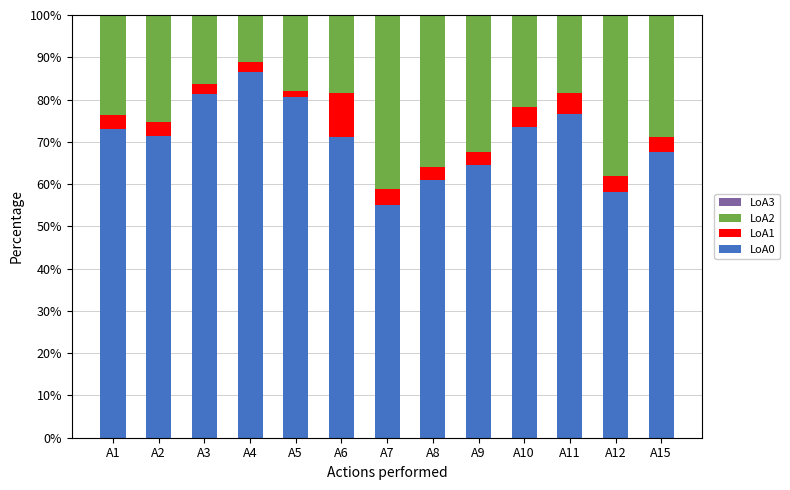

How many series are shown in this chart?

3